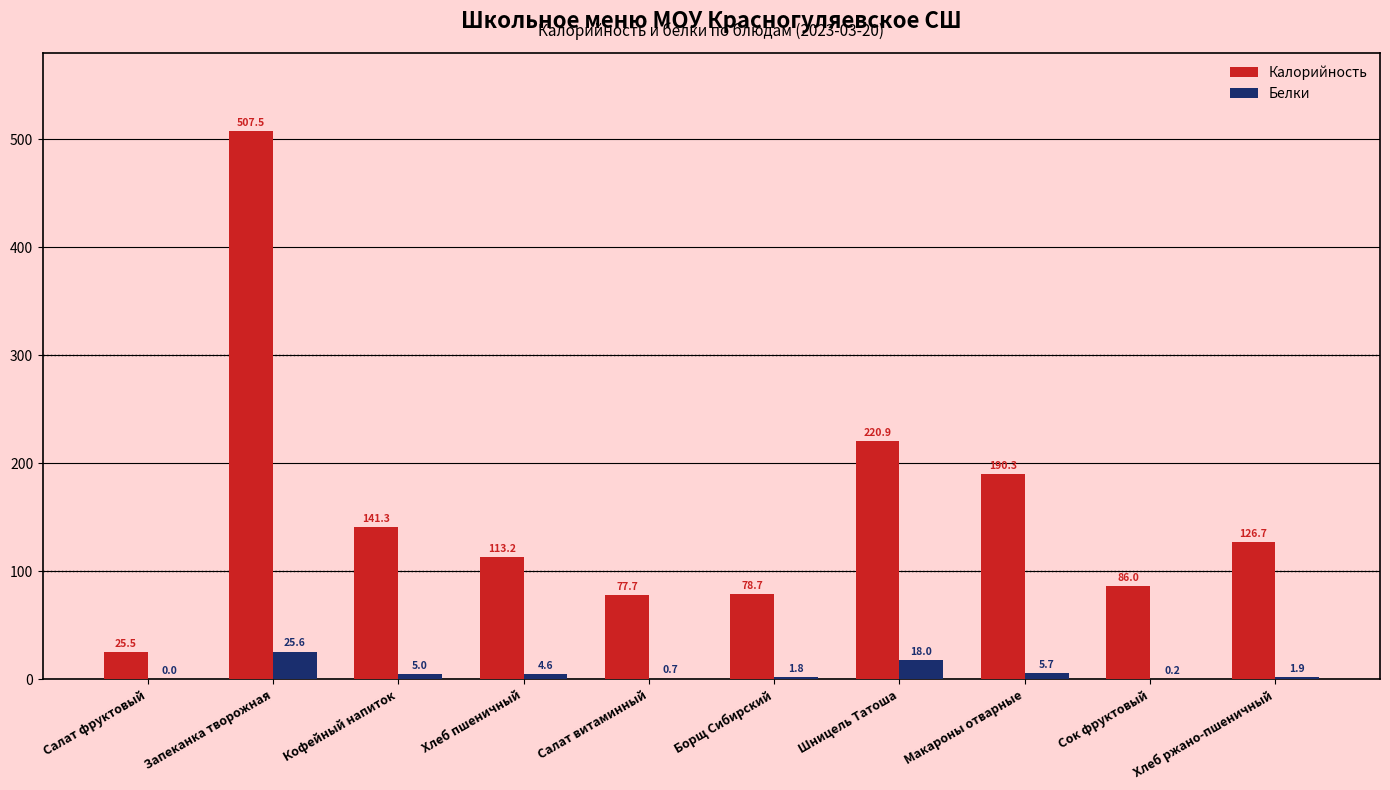

Read the Белки value at Хлеб пшеничный.

4.6